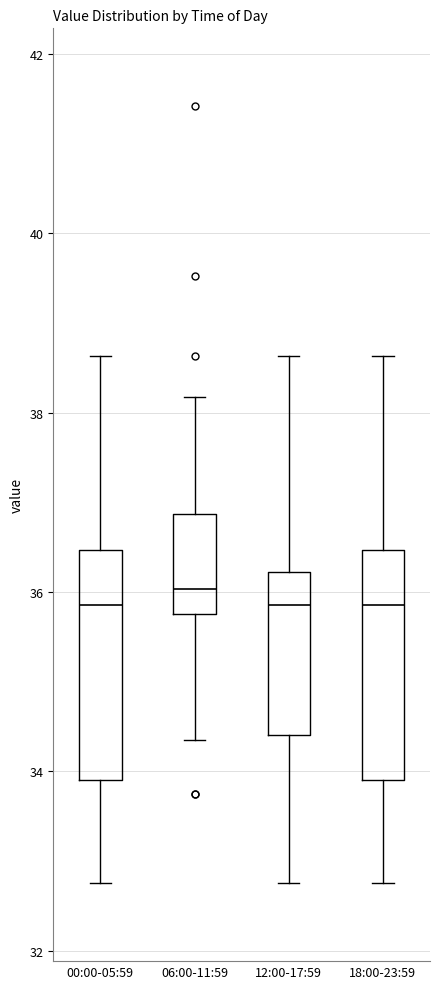

Where is the upper edge of the box for 06:00-11:59 on the y-axis? The values are not printed on the chart, so give them approximately, as read against the axis.

36.8